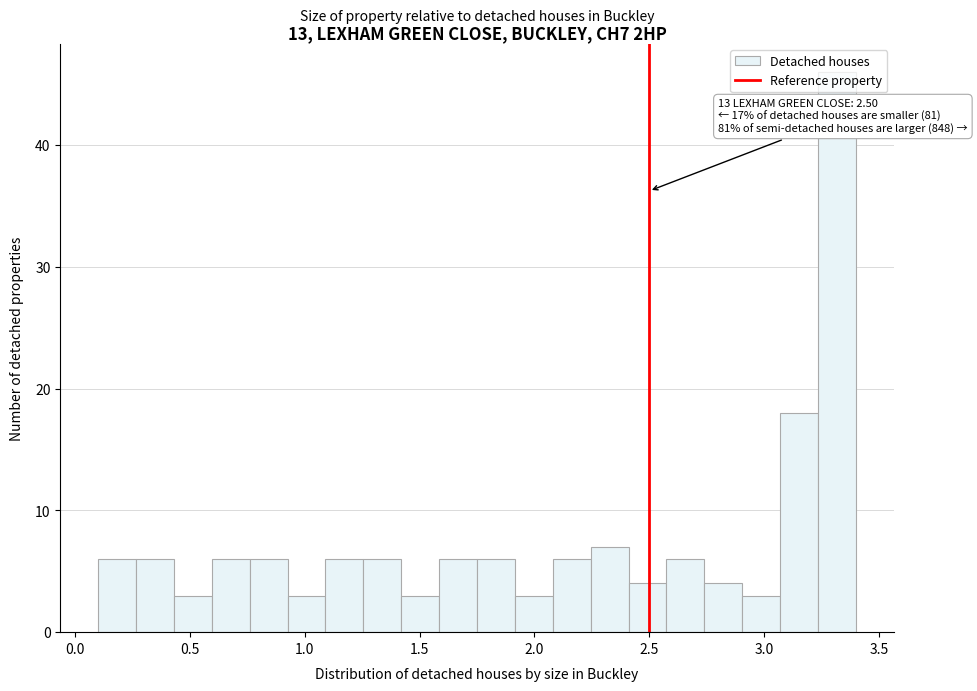

Around what value on the x-axis is the tallest bar? Give the approximate position of its centre, as read against the axis.

3.30